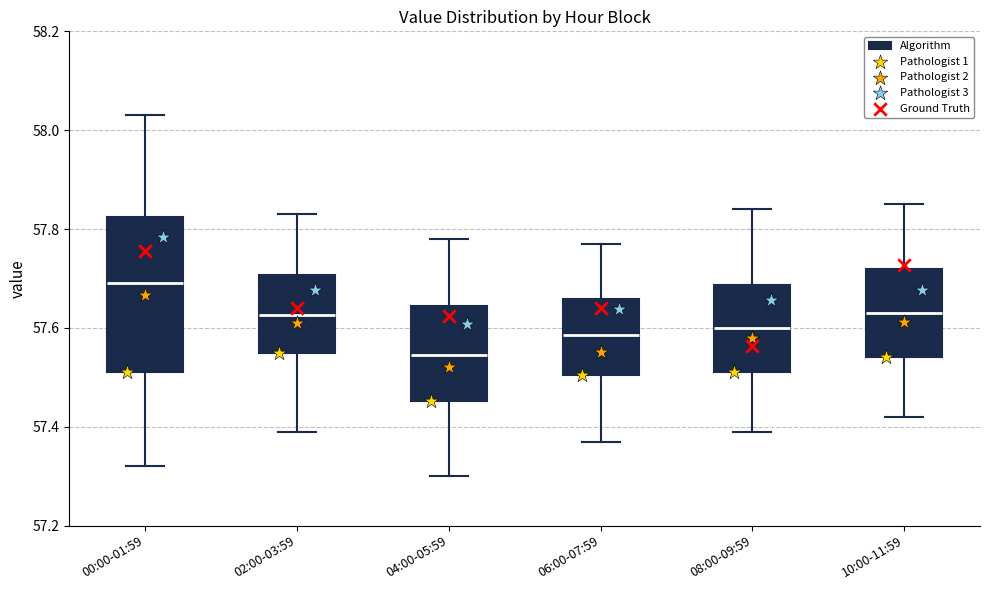

Comparing the boxes themselves (not the whiskers), which one is the tallest?

00:00-01:59